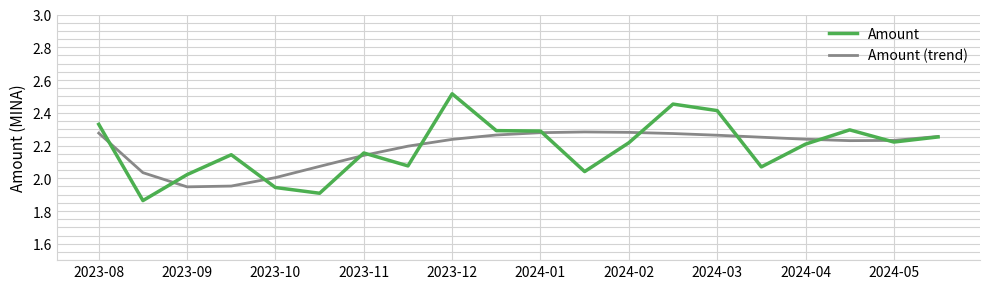

List the series in order of their peak value, lowest first.

Amount (trend), Amount